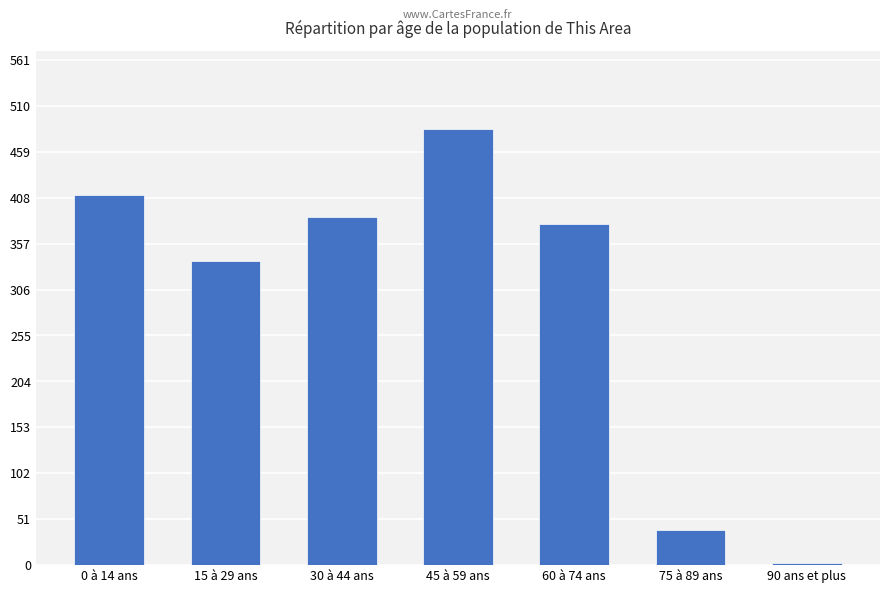

Which has a higher value, 75 à 89 ans or 45 à 59 ans?

45 à 59 ans